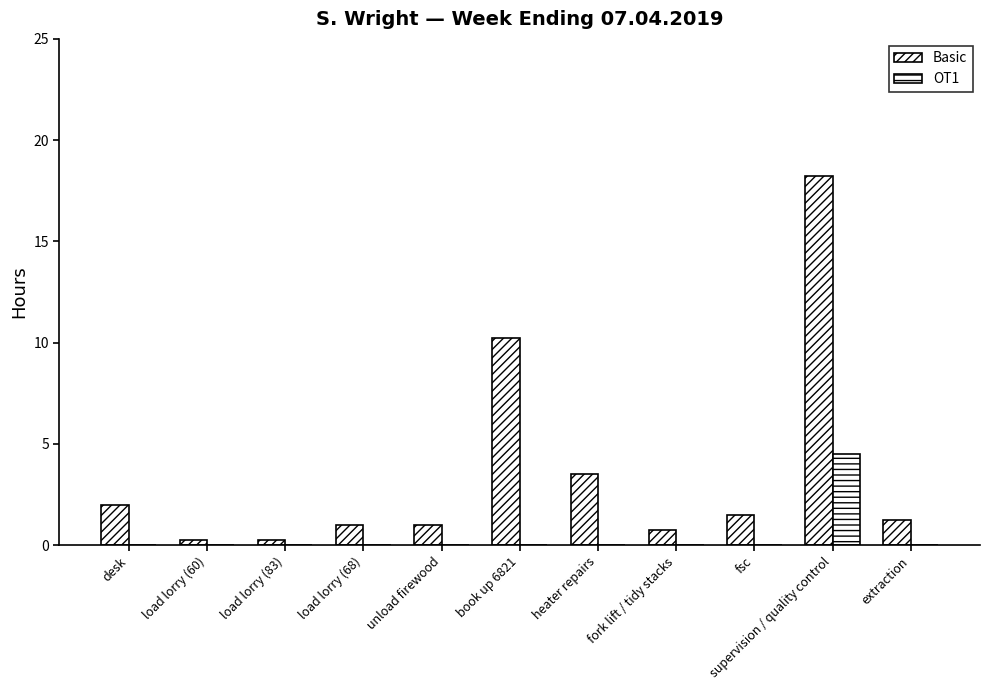

The value of Basic at load lorry (83) is 0.4. True or false?

False